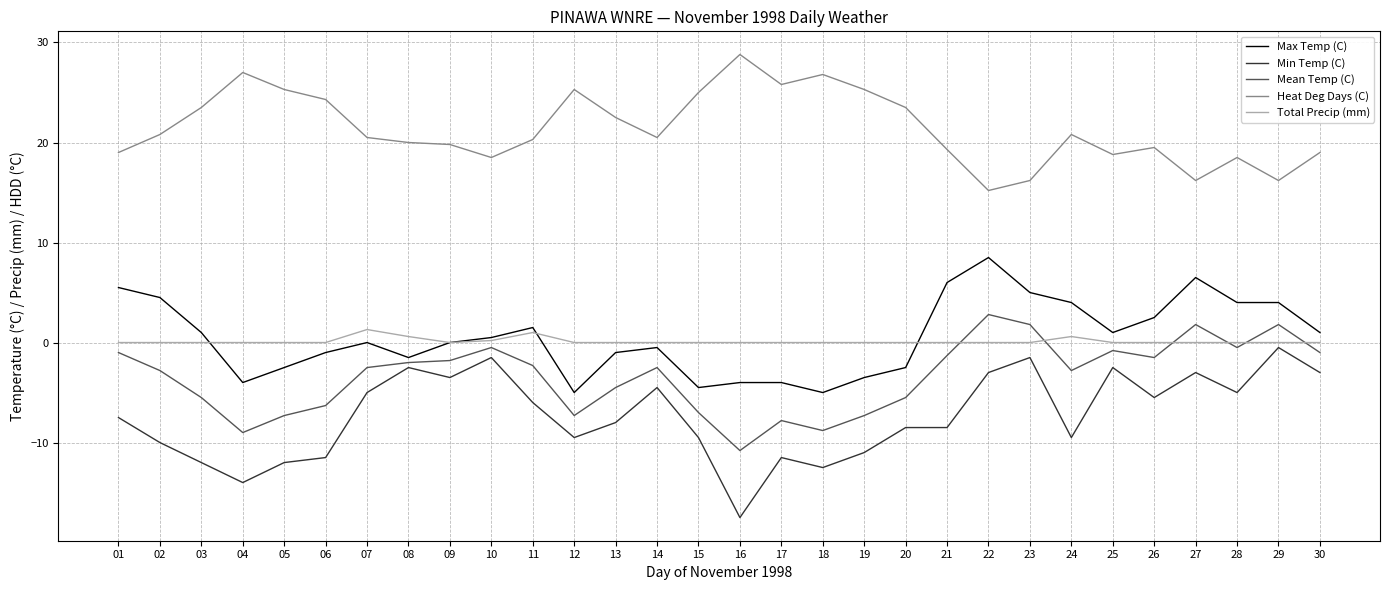

Where is Mean Temp (C) nearest to the value -4?

13